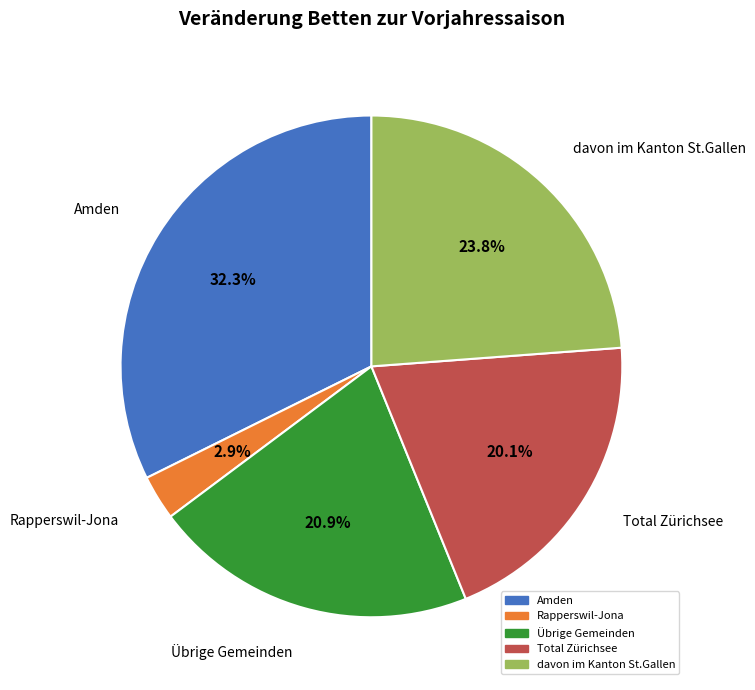

To the nearest percent, what is the difference between the Rapperswil-Jona and Total Zürichsee slice percentages?

17%